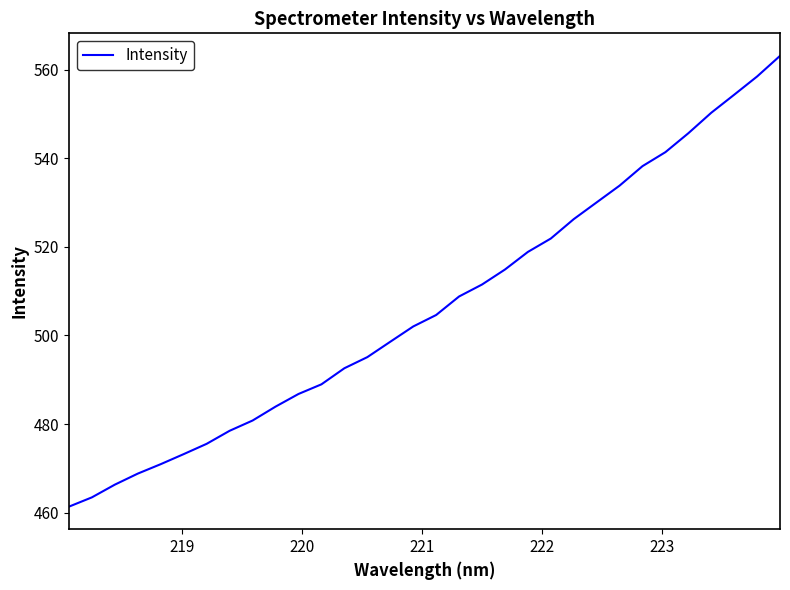

What is the minimum value shown in the chart?

461.4